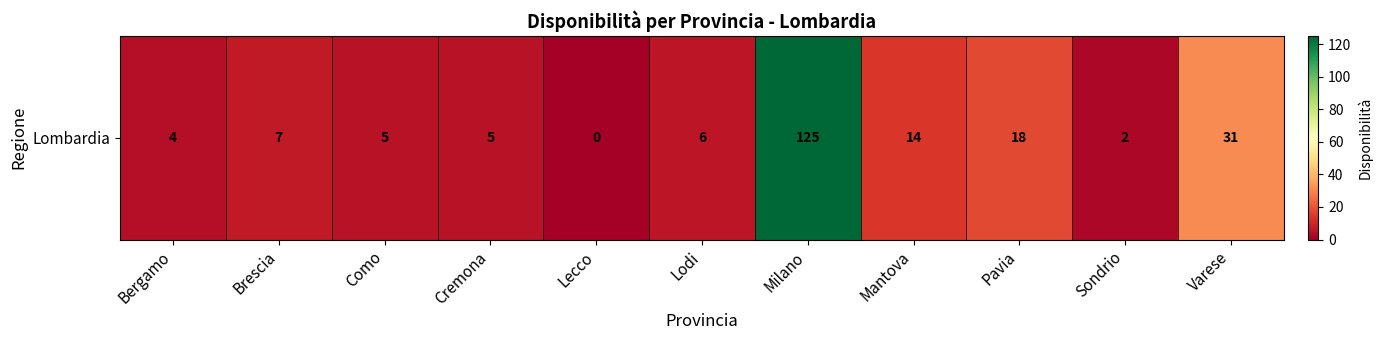

What is the approximate value at Milano, to the nearest 50?

100